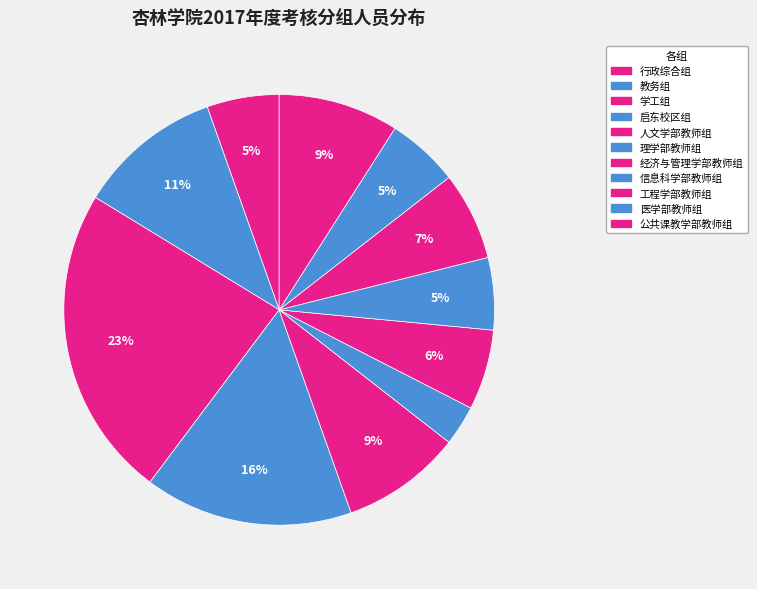

What percentage is NOT represented by 医学部教师组?

94.6%